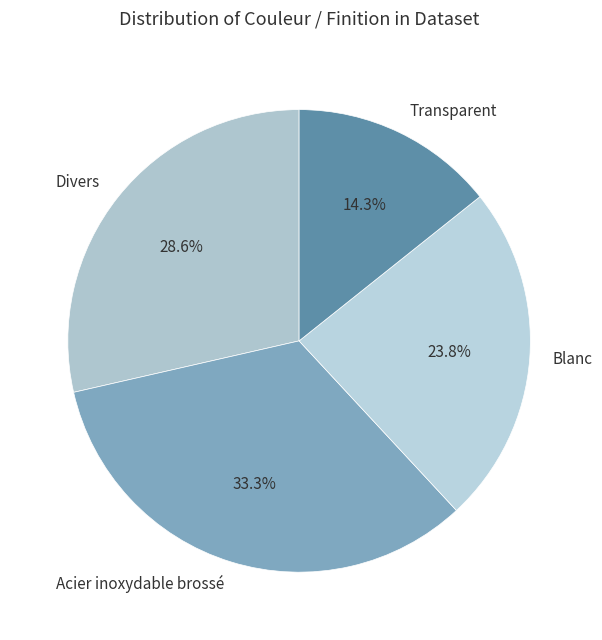

What is the total percentage of Blanc and Transparent?

38.1%